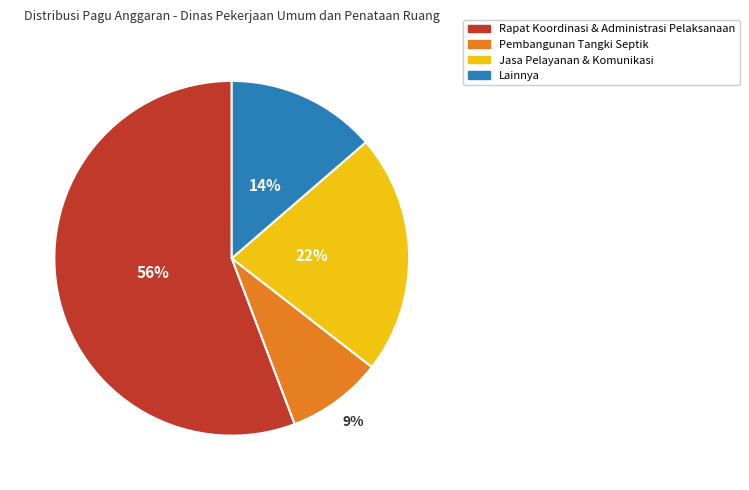

How many slices are in this pie chart?

4